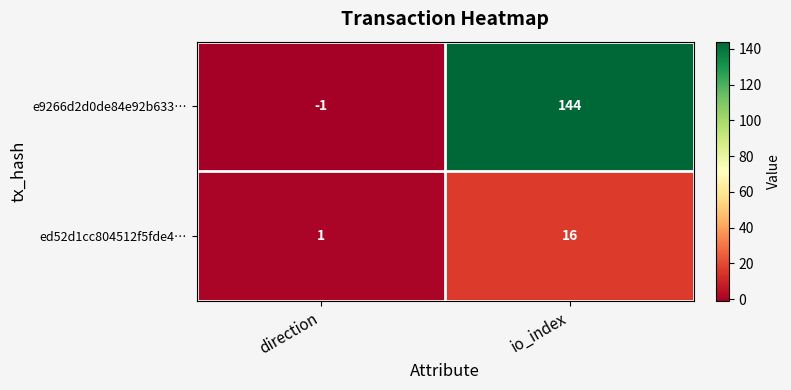

Between direction and io_index, which series saw the biggest shift?

e9266d2d0de84e92b633…